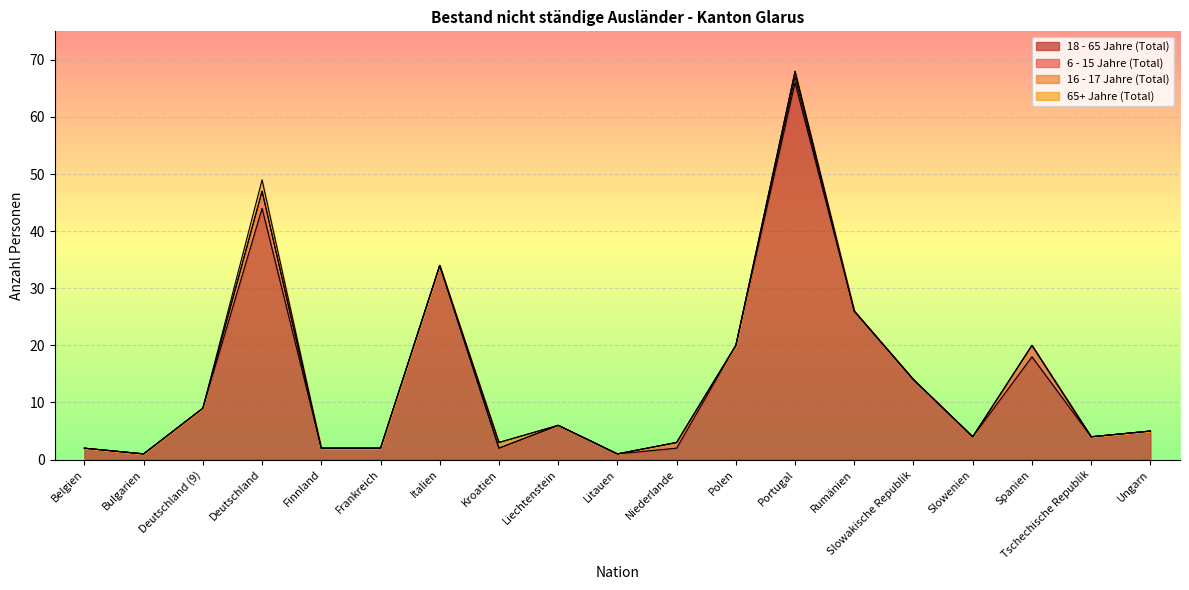

True or false: 18 - 65 Jahre (Total) has a value of 2 at Niederlande.

True